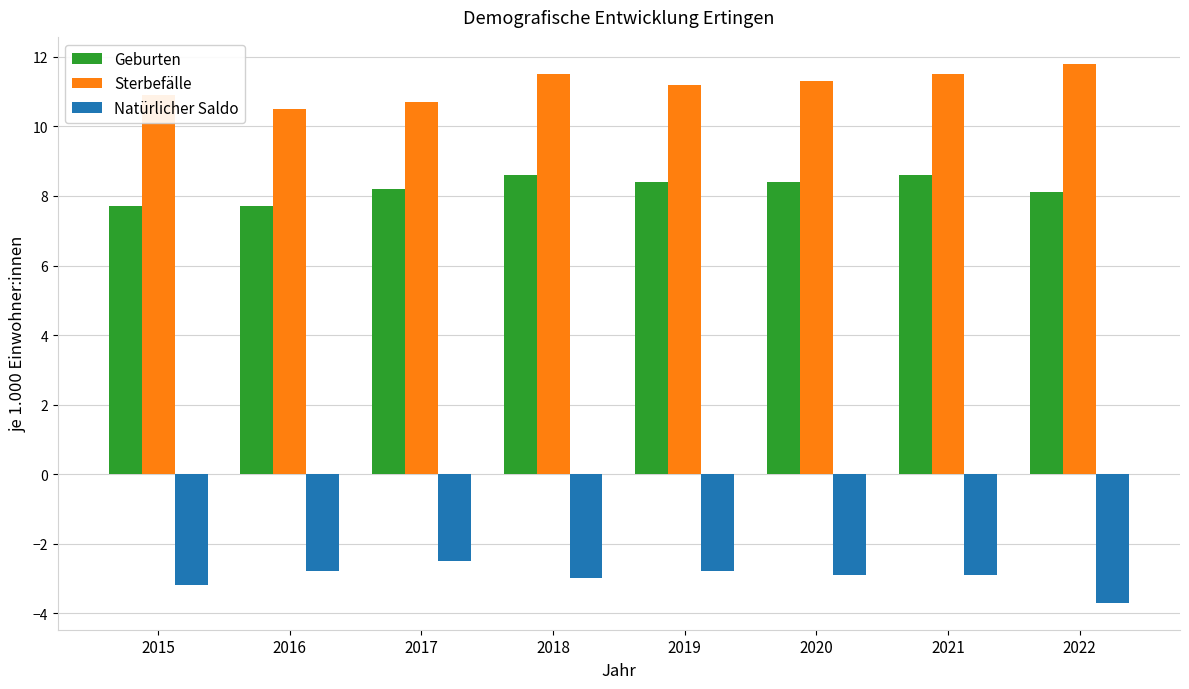

What are all the series names shown in the legend?

Geburten, Sterbefälle, Natürlicher Saldo